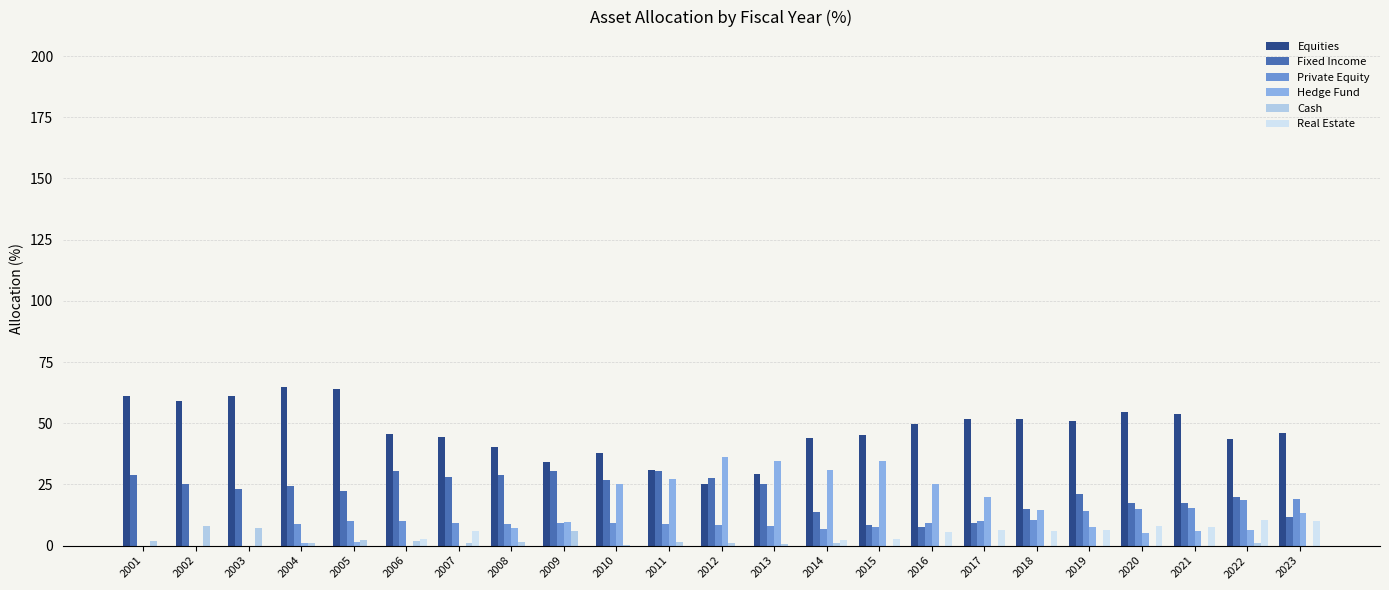

True or false: Hedge Fund has a value of 34.6 at 2017.

False